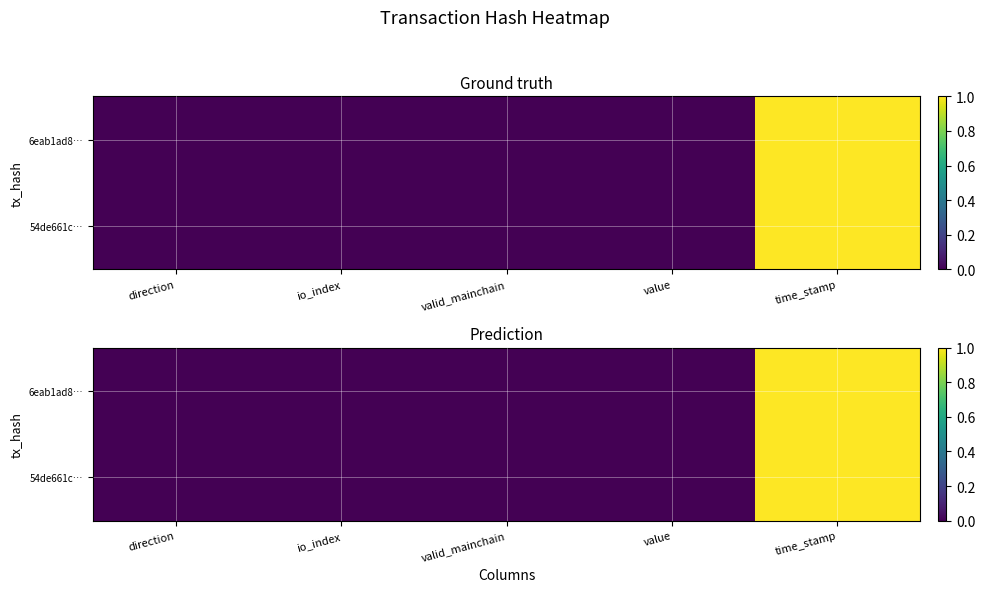

Between valid_mainchain and direction, which is larger?

valid_mainchain